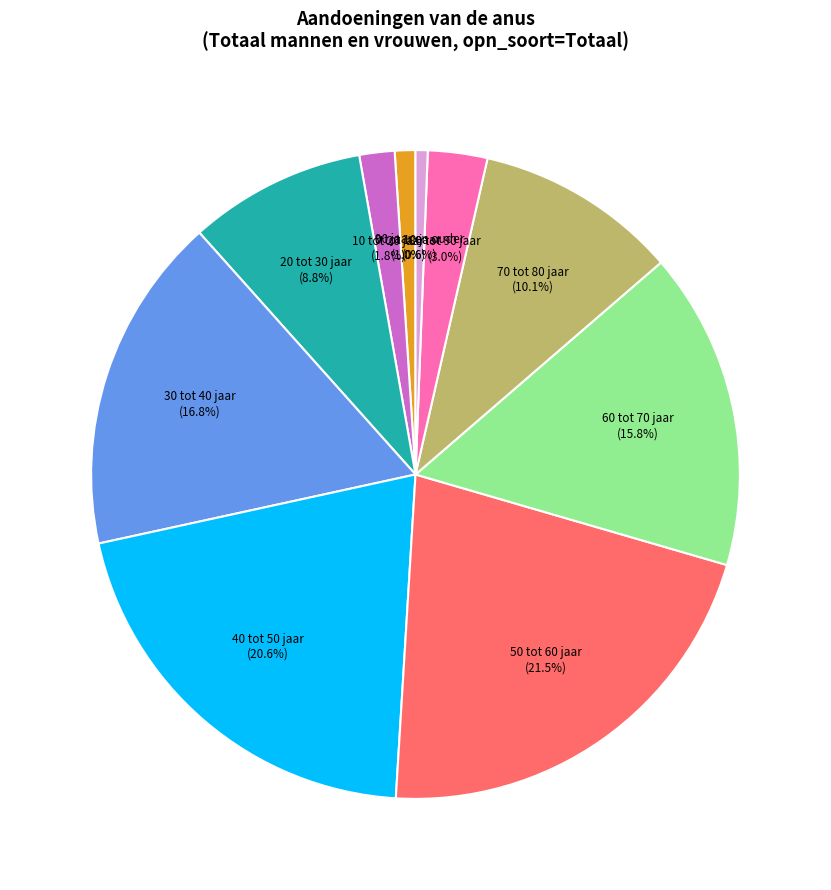

What is the total percentage of 90 jaar en ouder and 20 tot 30 jaar?

9.4%